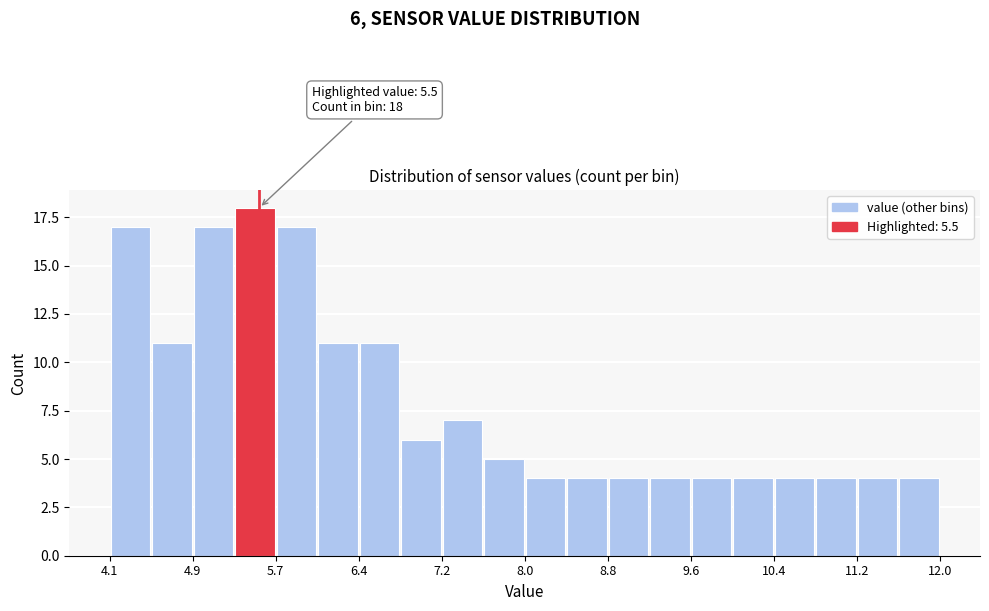

Read against the x-axis, roughly where is the centre of the tallest bar?

5.5